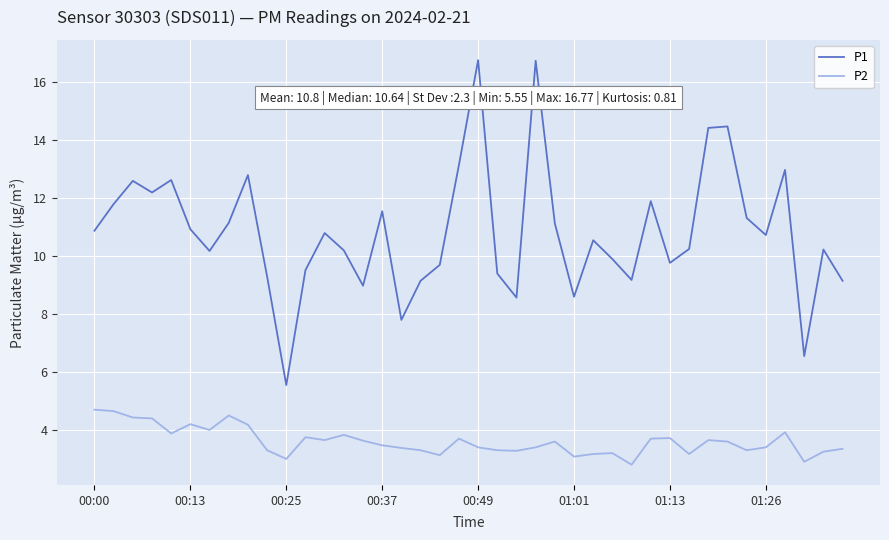

What is the difference between the maximum and minimum values in the P1 series?

11.2